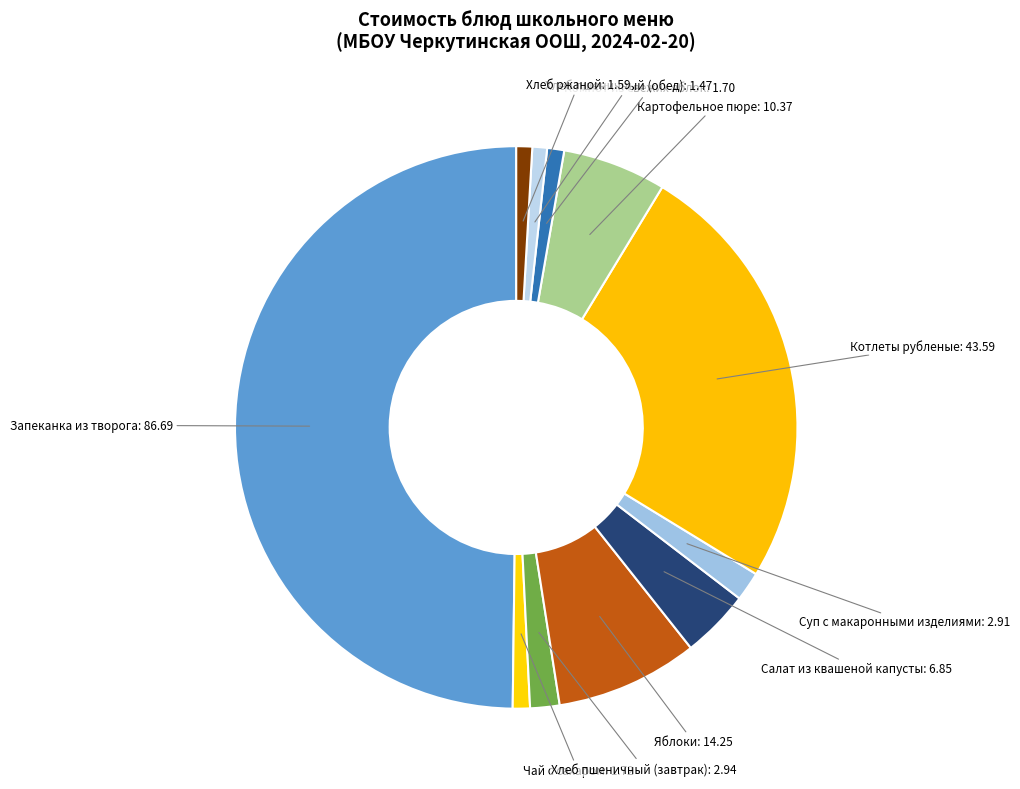

Does any single category account for the majority?

No